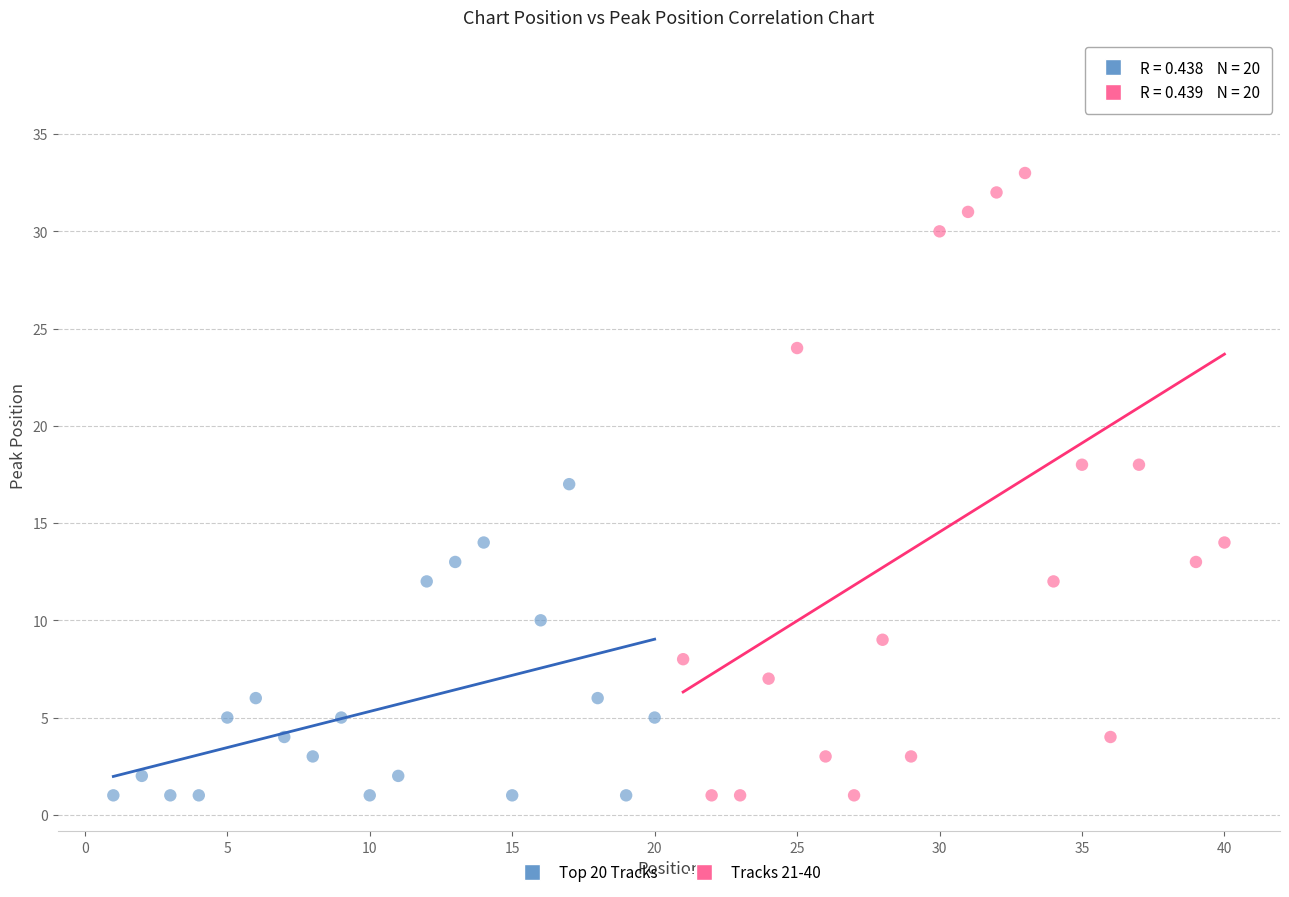

Which series has the widest spread of Y values?

Tracks 21-40